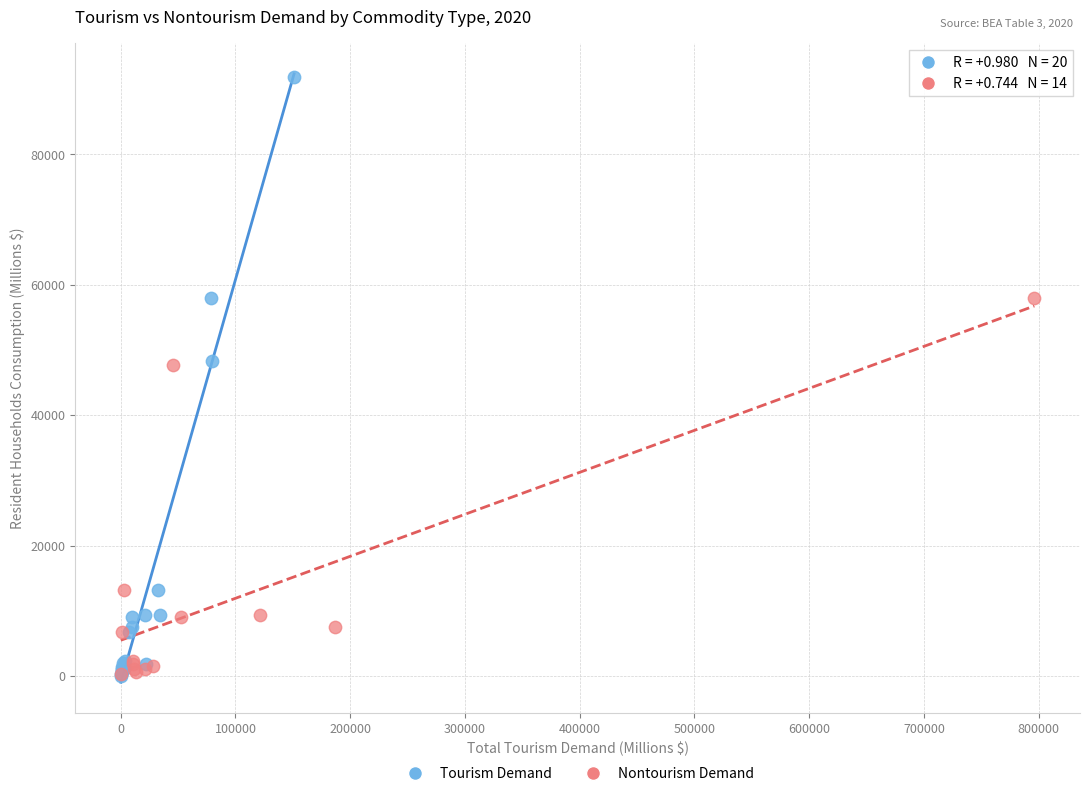

Which series reaches the maximum Y coordinate?

Tourism Demand